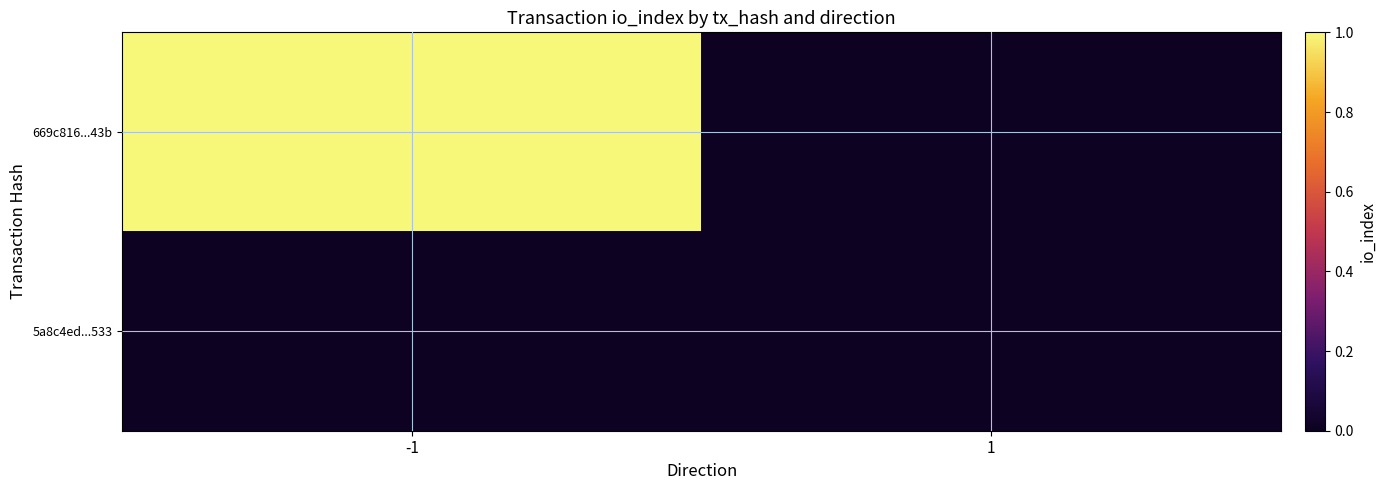

Reading left to right, list all the values displayed in this chart.

669c816...43b: -1=1	1=0
5a8c4ed...533: -1=0	1=0